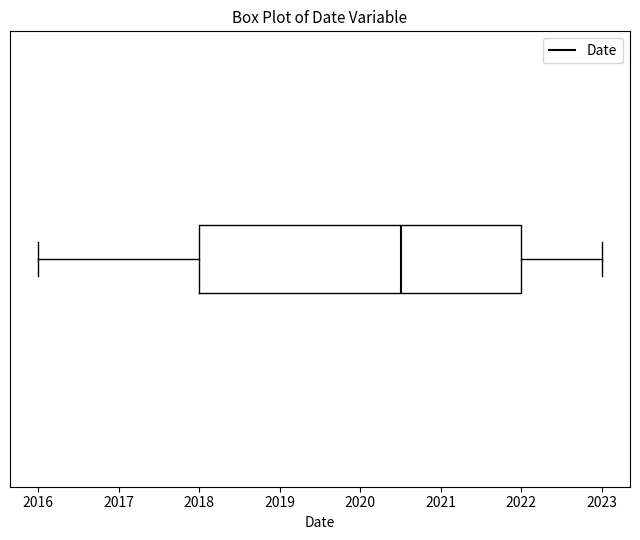

Transcribe this box plot: give where the median line is, the range the box spans, and where the two whiskers end, as read against the x-axis. The values are not printed on the chart, so give them approximately, as read against the axis.

median 2020.5, box 2018.0 to 2022.0, whiskers 2016.0 to 2023.0